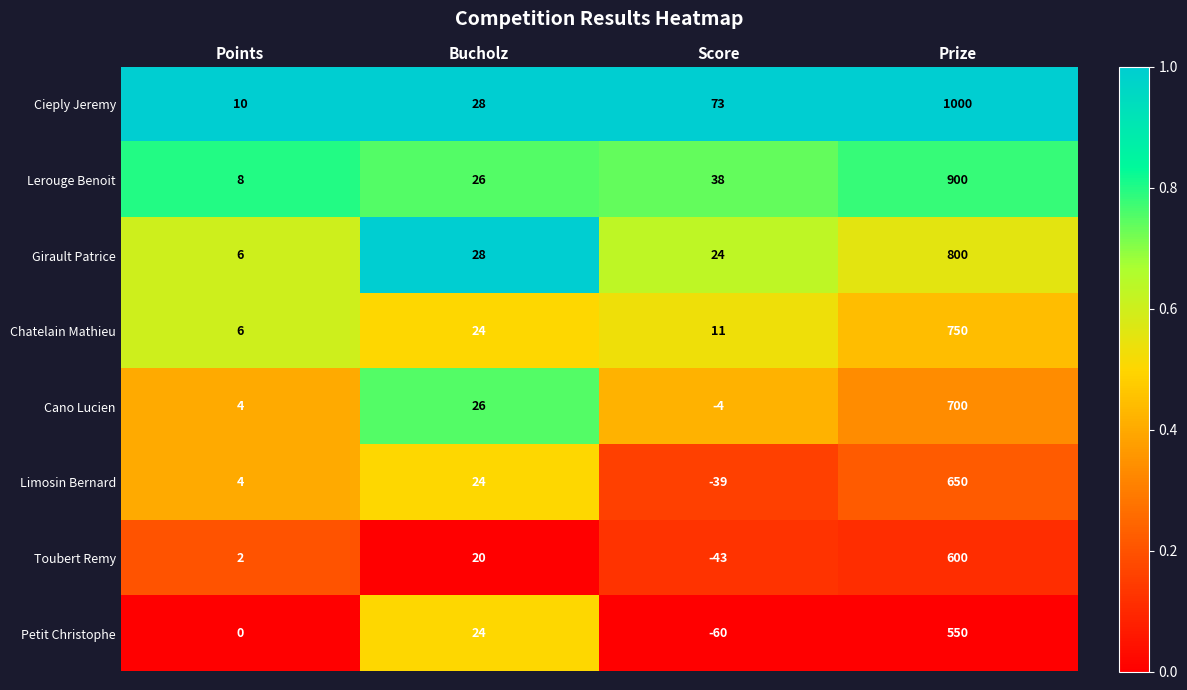

Which series has the widest spread of values?

Cieply Jeremy